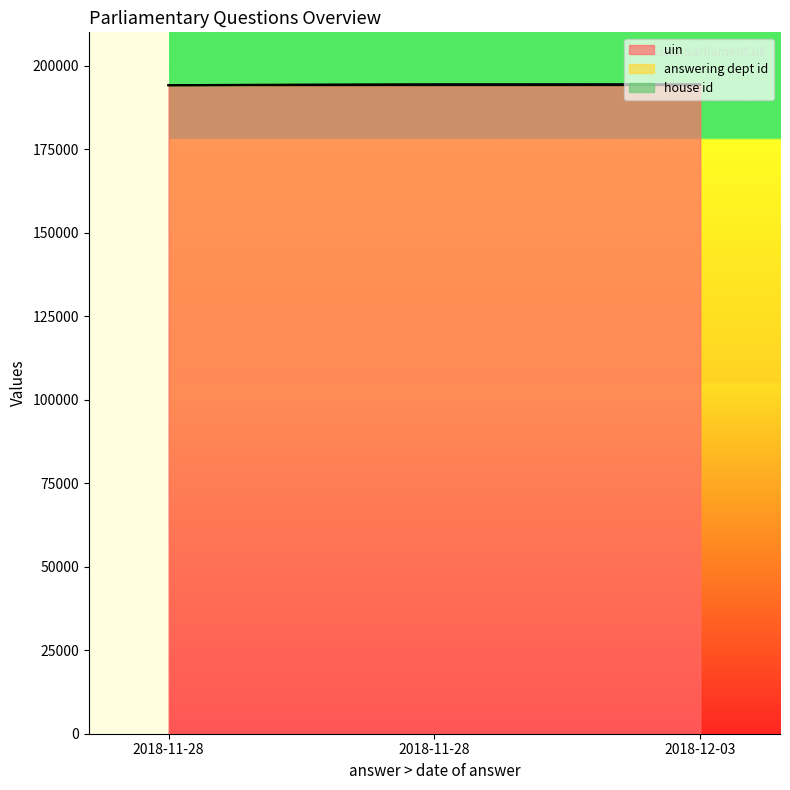

What is the label of the 1st point from the left?

2018-11-28